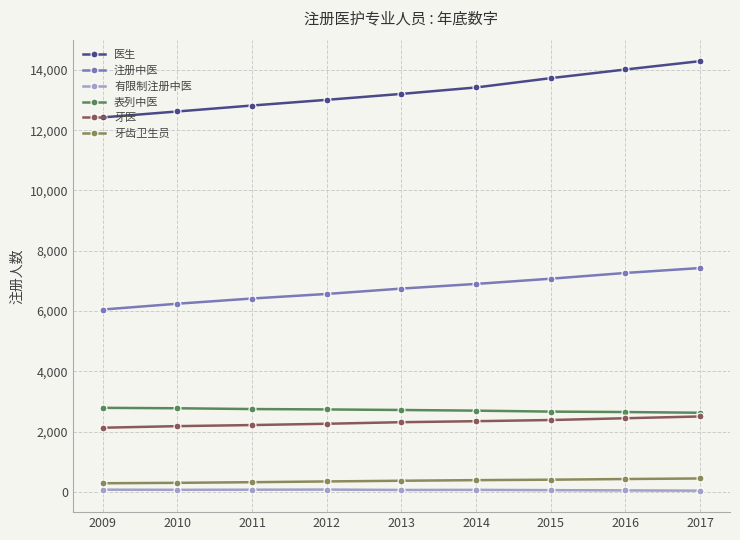

How many values in the 注册中医 series are below 6743?

4